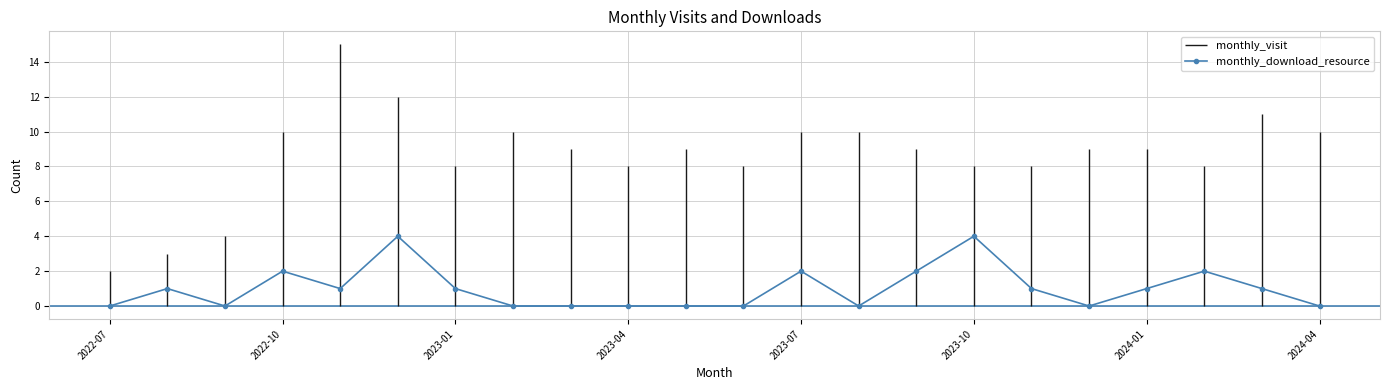

True or false: monthly_download_resource has more than 1 interior local peaks.

True